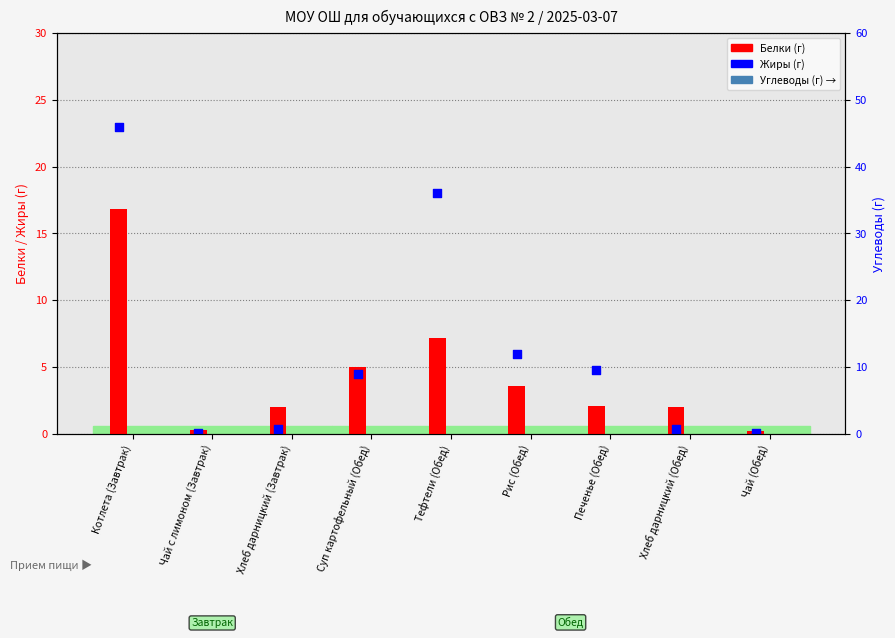

At which category is the sum across all series the highest?

Котлета (Завтрак)